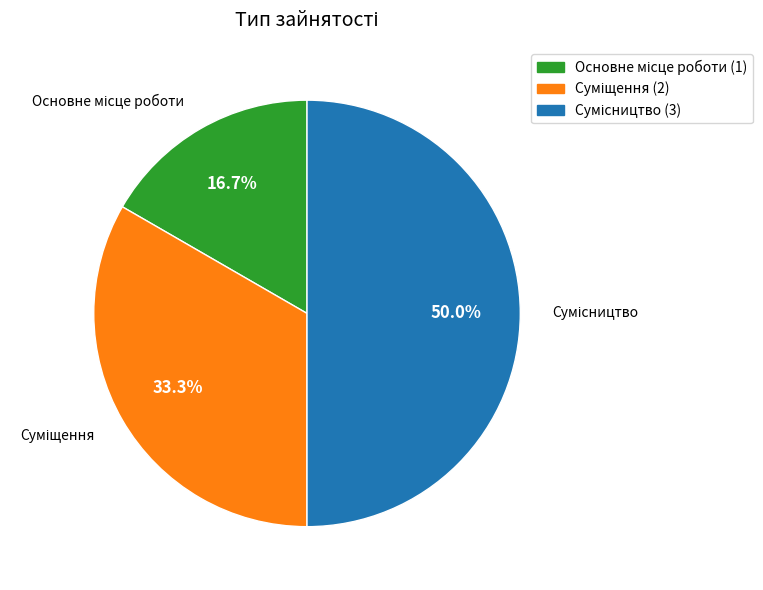

Count the number of slices in the pie.

3